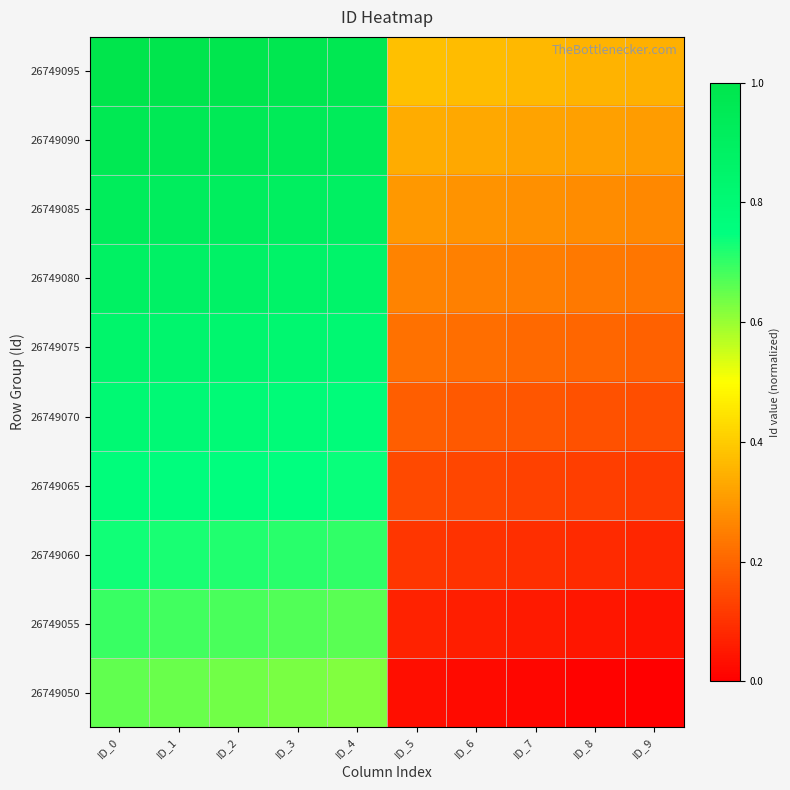

Rank the series by their maximum value, from highest to lowest.

26749095, 26749090, 26749085, 26749080, 26749075, 26749070, 26749065, 26749060, 26749055, 26749050